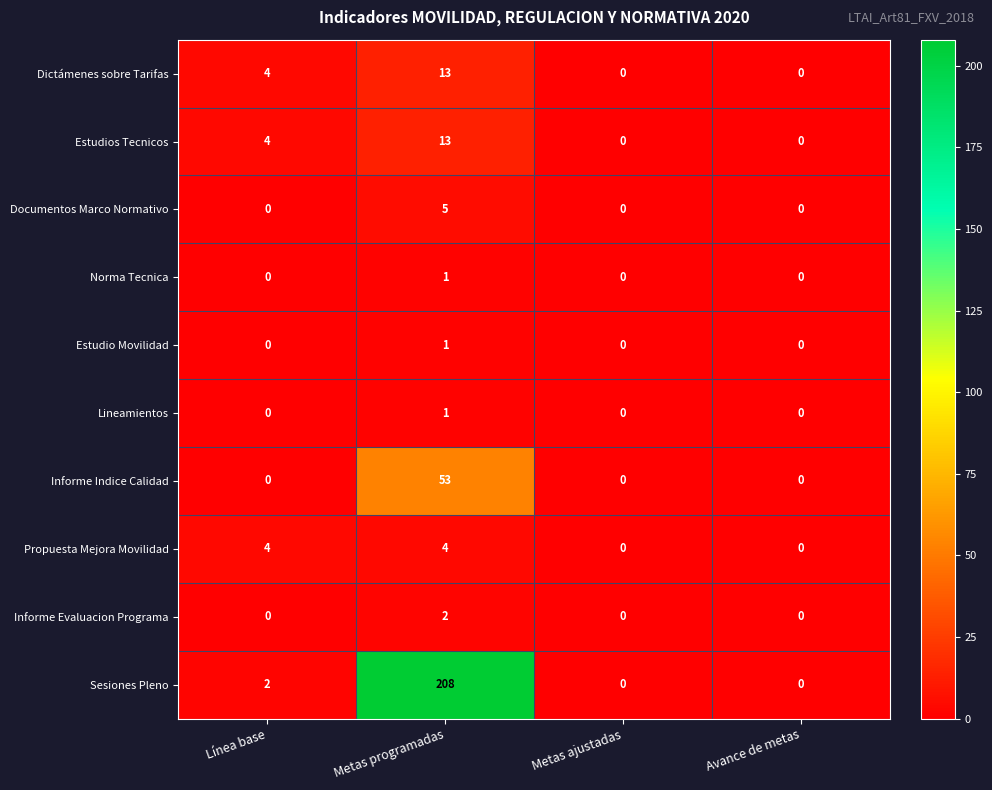

What is the sum of all Informe Indice Calidad values?

53